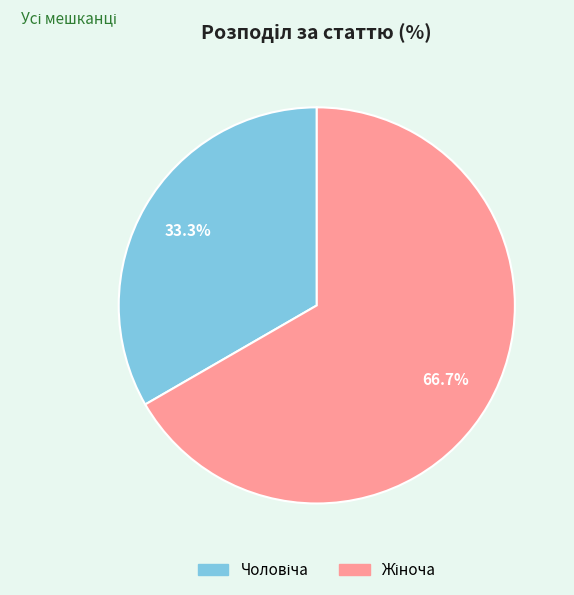

Does any single category account for the majority?

Yes